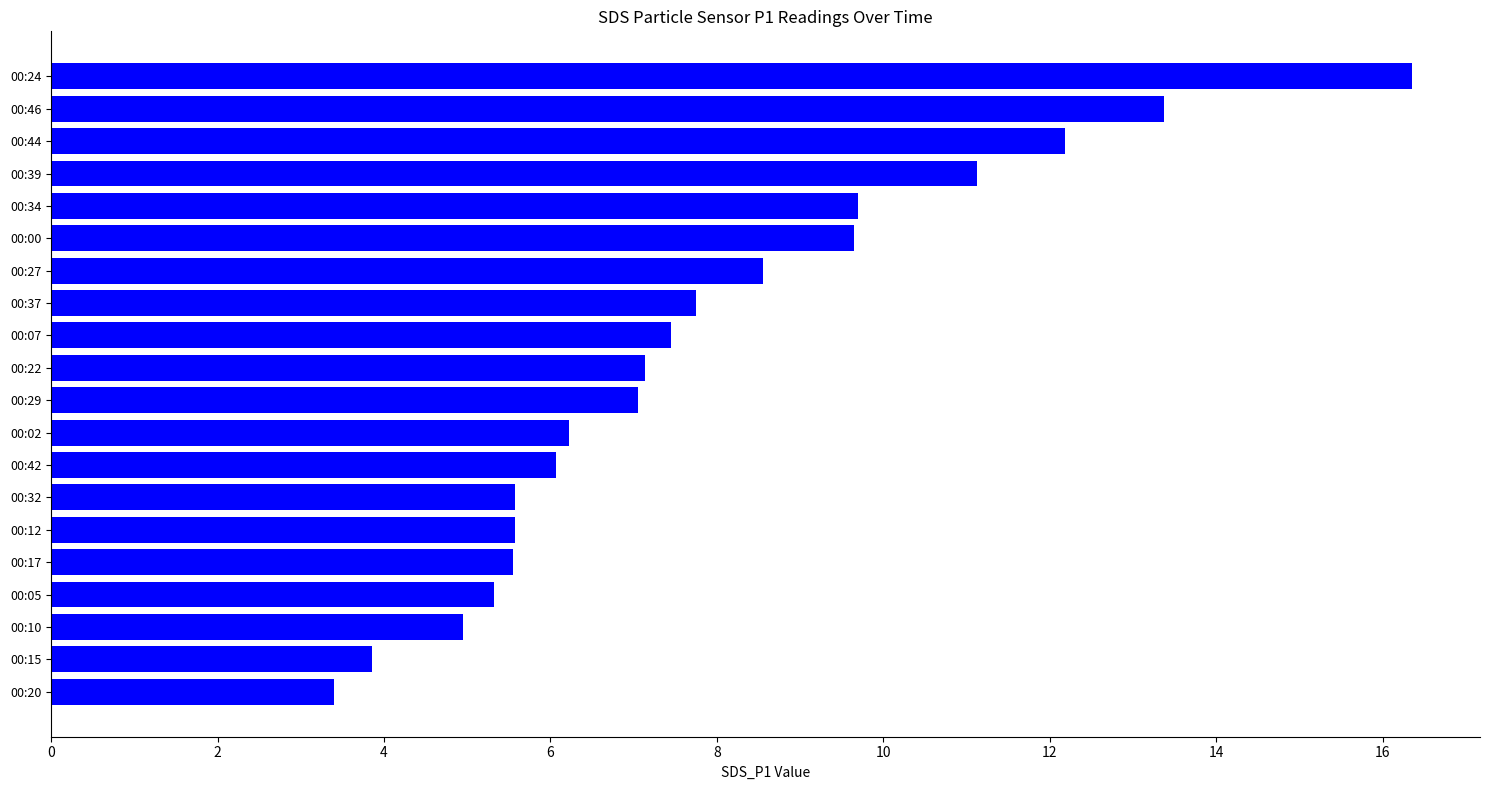

What is the sum of all values?

156.8